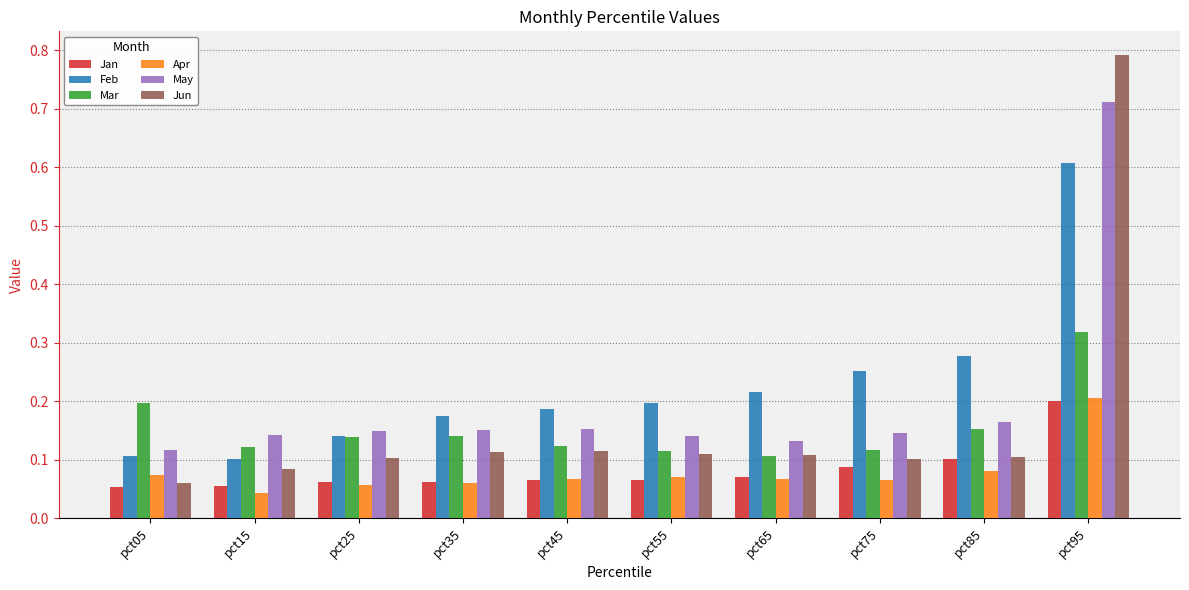

How many Apr values are between 0 and 1?

10